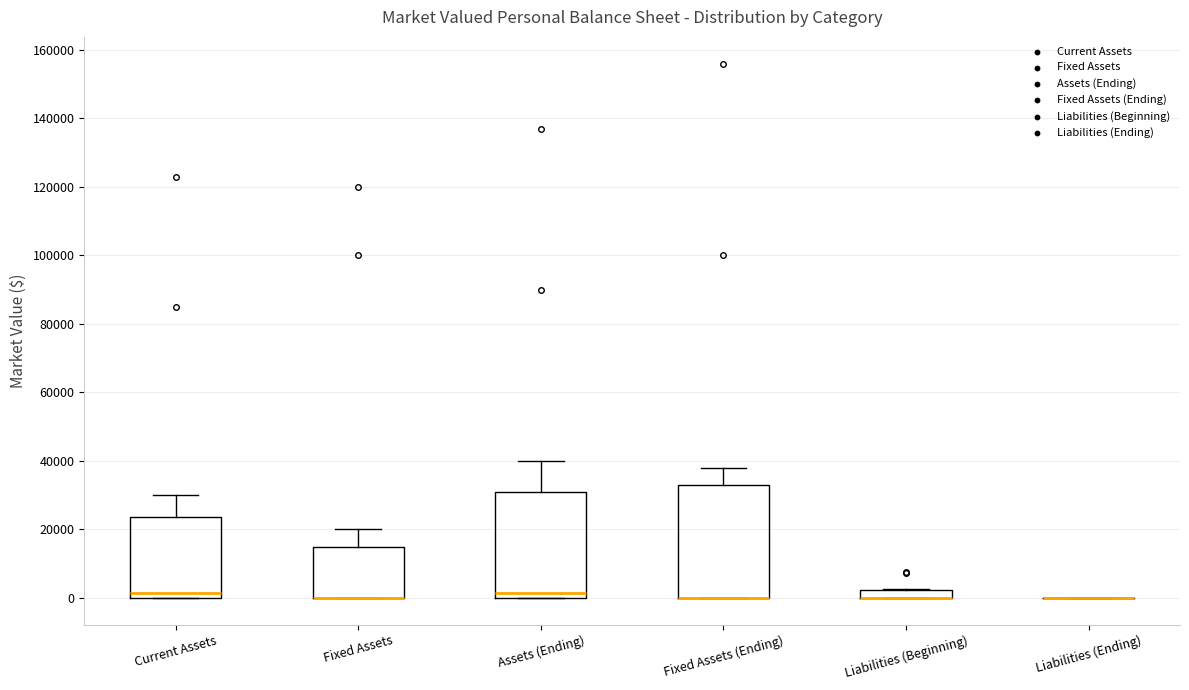

Which box is the tallest, from its lower edge to its upper edge?

Fixed Assets (Ending)